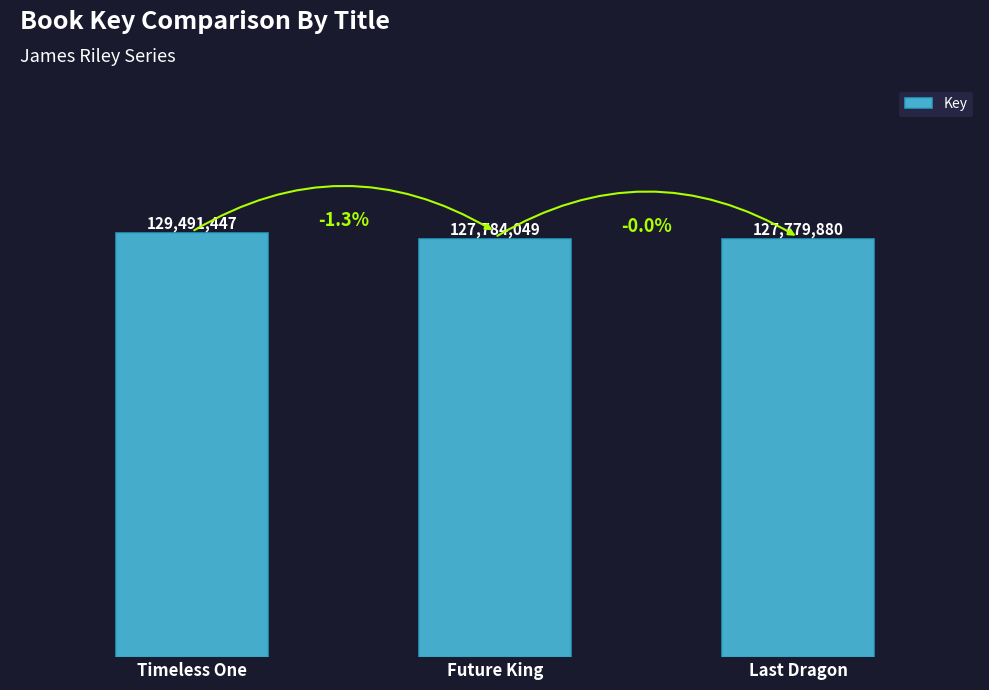

Between Timeless One and Last Dragon, which is larger?

Timeless One